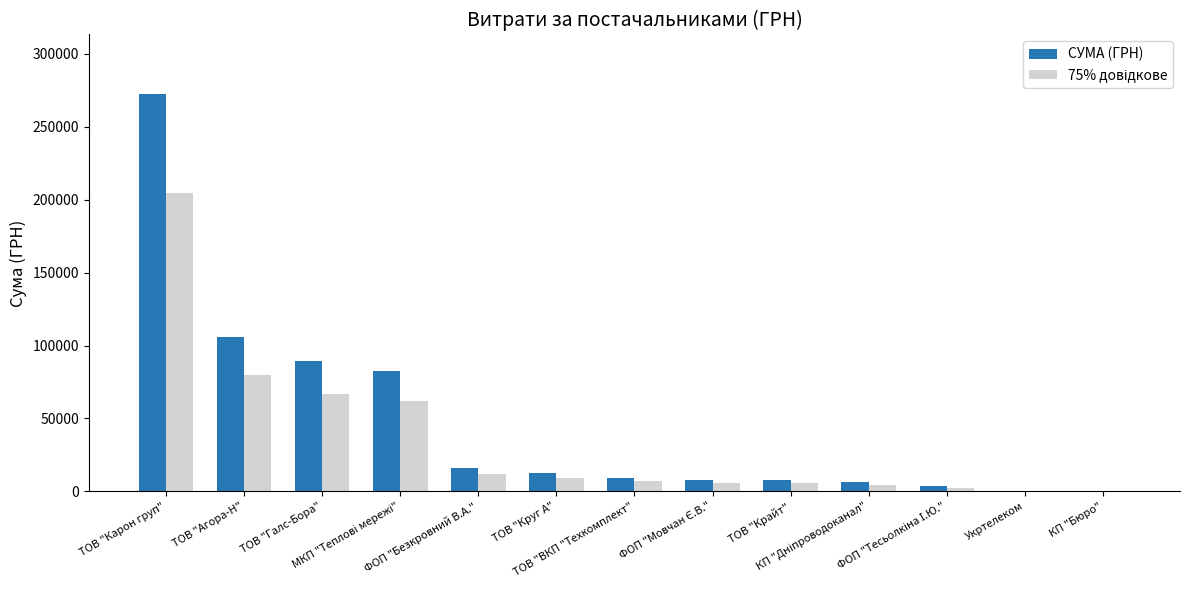

What is the highest value of the СУМА (ГРН) series?

272422.2